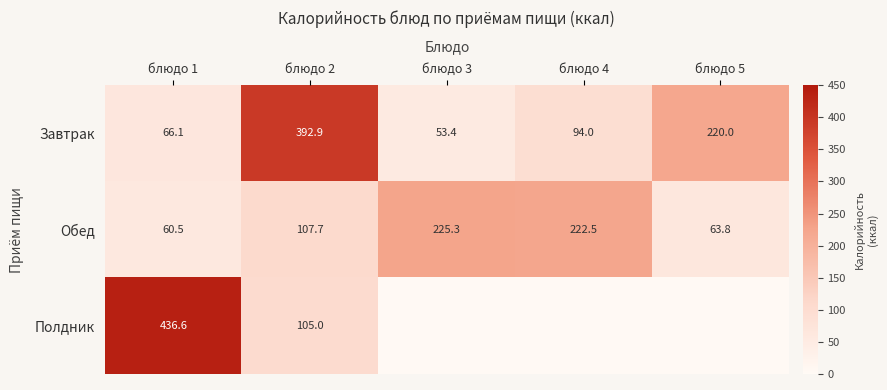

At which label does Обед reach its peak?

блюдо 3